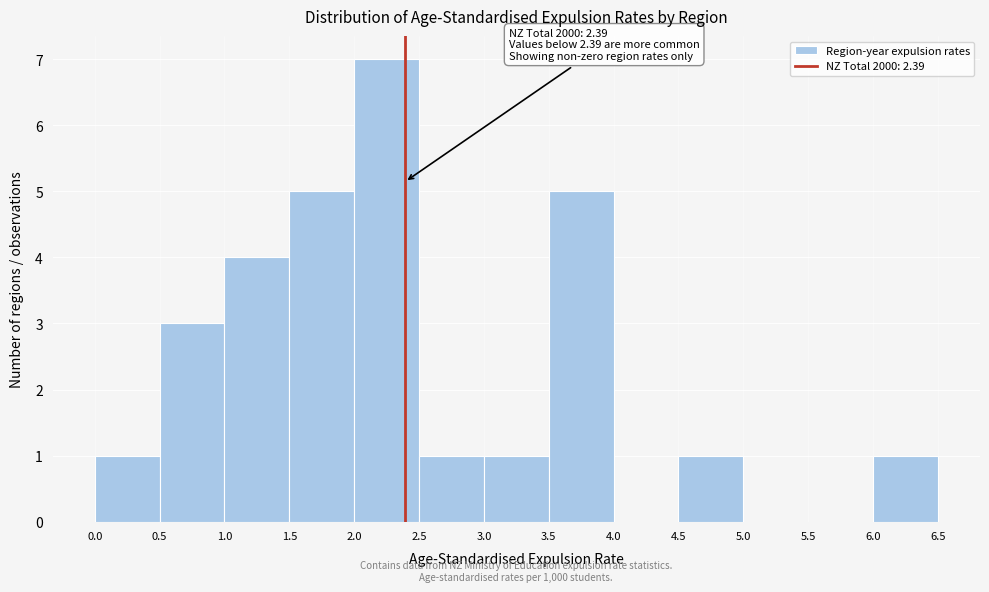

Which range on the x-axis has the tallest bar?

2.0 to 2.5